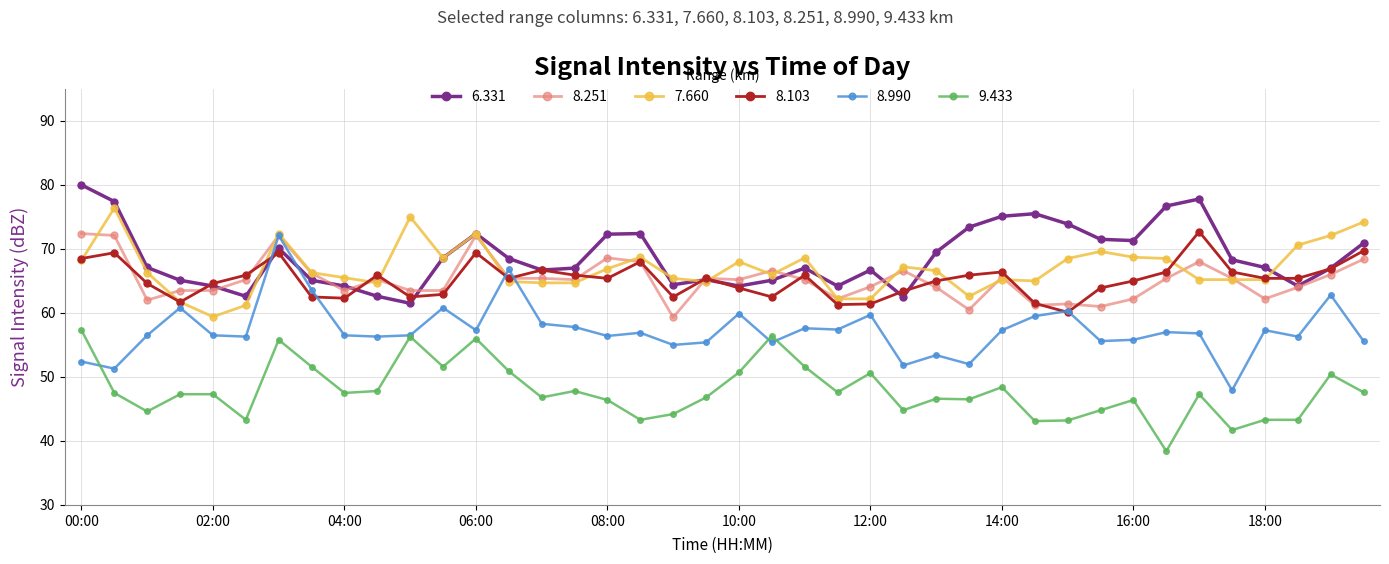

True or false: 8.103 has more than 2 points higher than both neighbors.

True